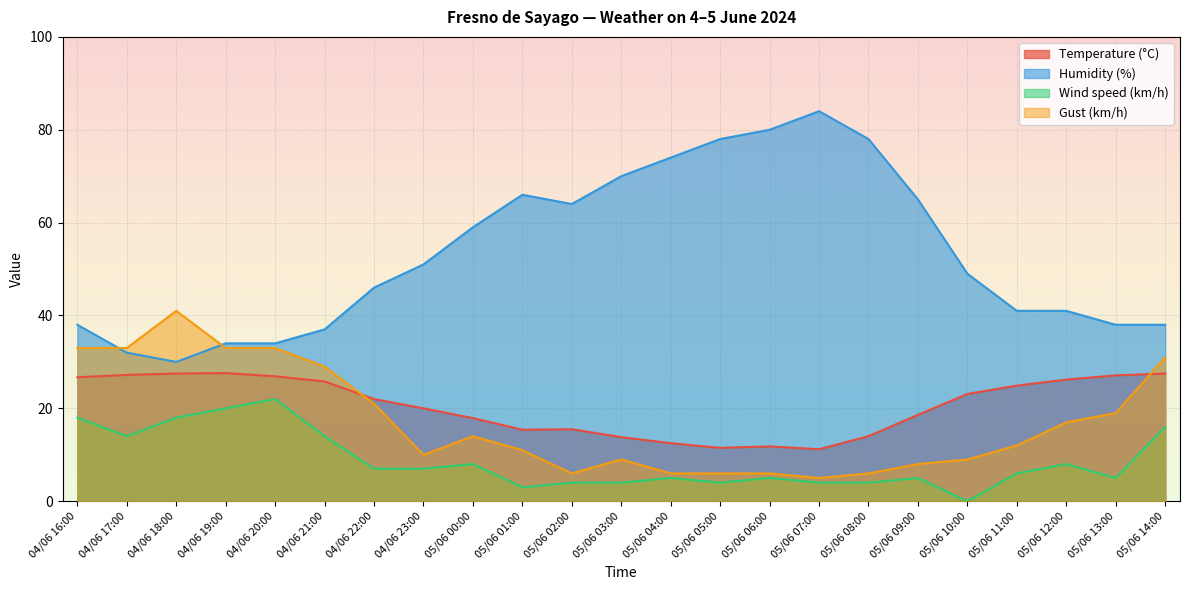

How many lines are shown in the chart?

4